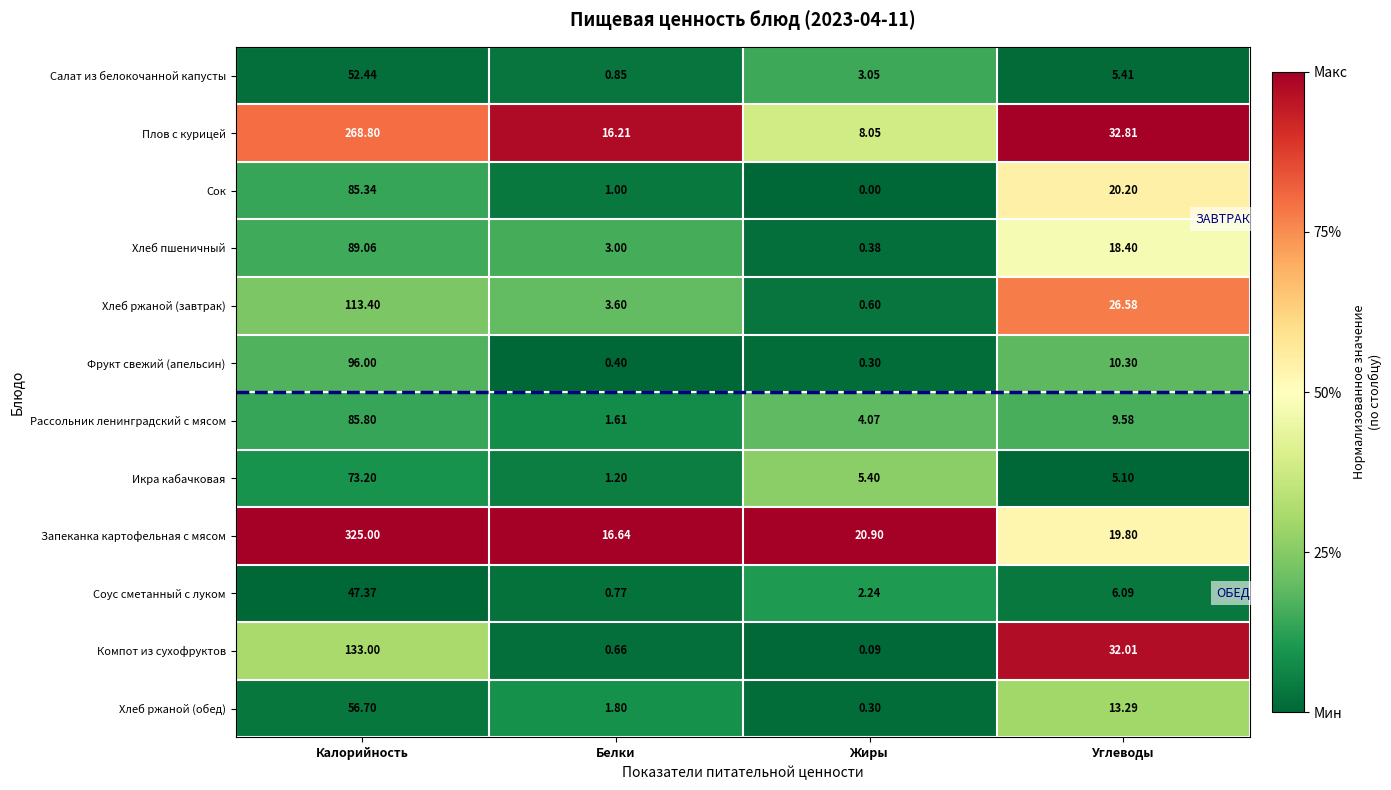

Where is Хлеб ржаной (завтрак) nearest to the value 57?

Углеводы